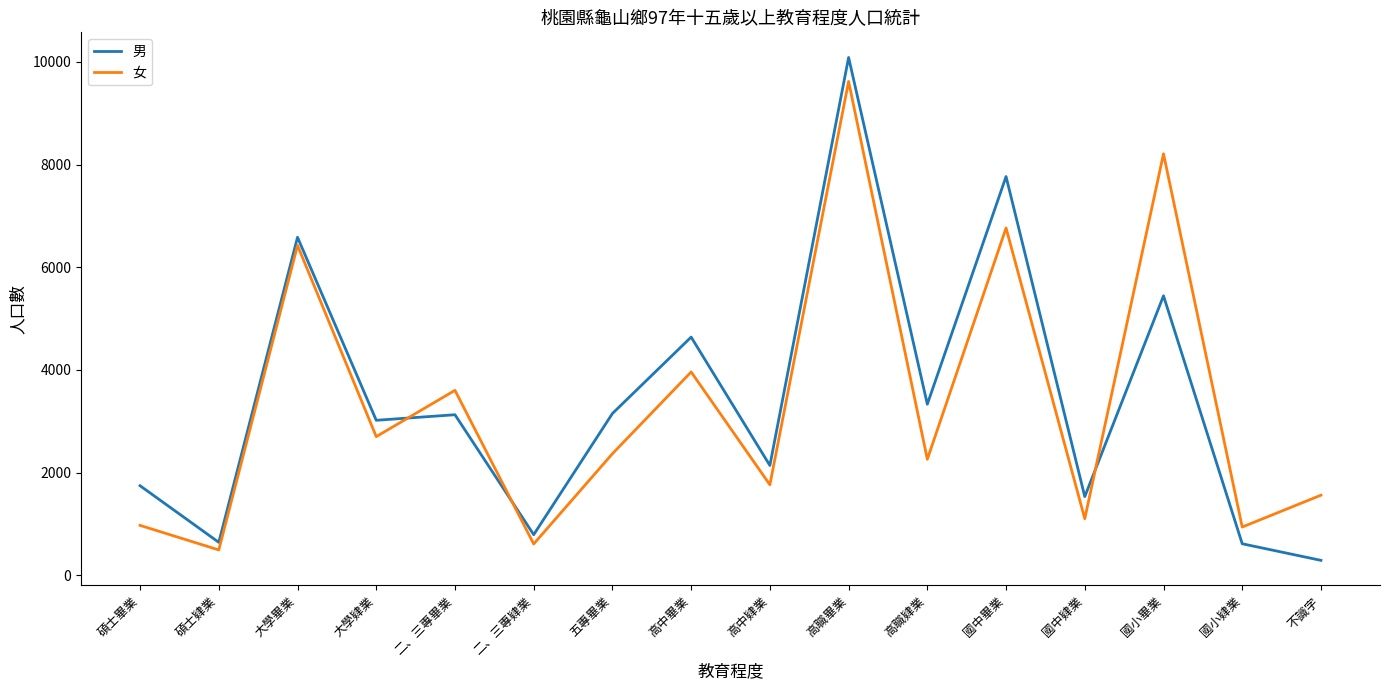

Where is 男 nearest to the value 5189?

國小畢業